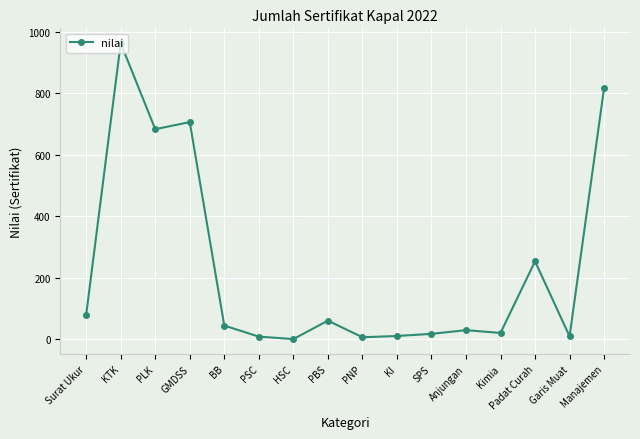

The value at Surat Ukur is 79. True or false?

True